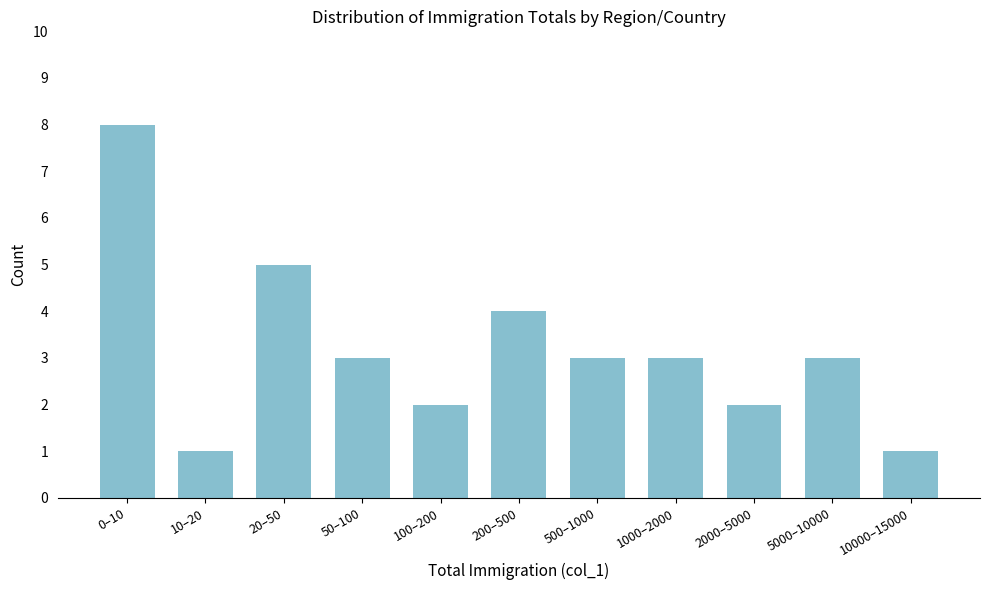

Reading left to right, what are all the values shown in this chart?

0–10=8	10–20=1	20–50=5	50–100=3	100–200=2	200–500=4	500–1000=3	1000–2000=3	2000–5000=2	5000–10000=3	10000–15000=1